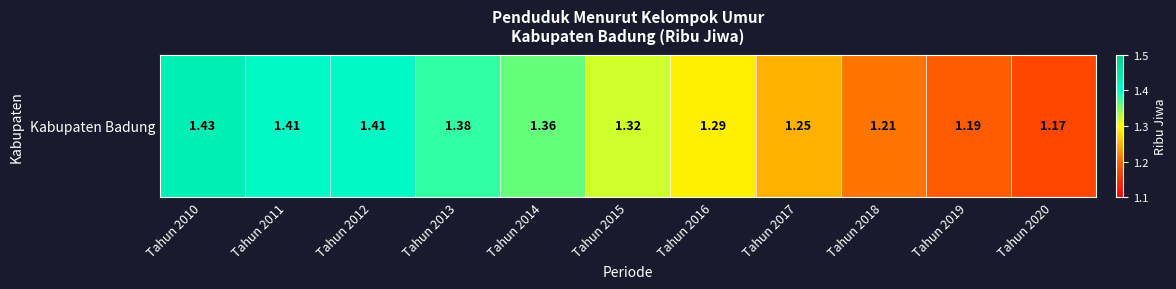

List the labels in order of value, largest first.

Tahun 2010, Tahun 2011, Tahun 2012, Tahun 2013, Tahun 2014, Tahun 2015, Tahun 2016, Tahun 2017, Tahun 2018, Tahun 2019, Tahun 2020